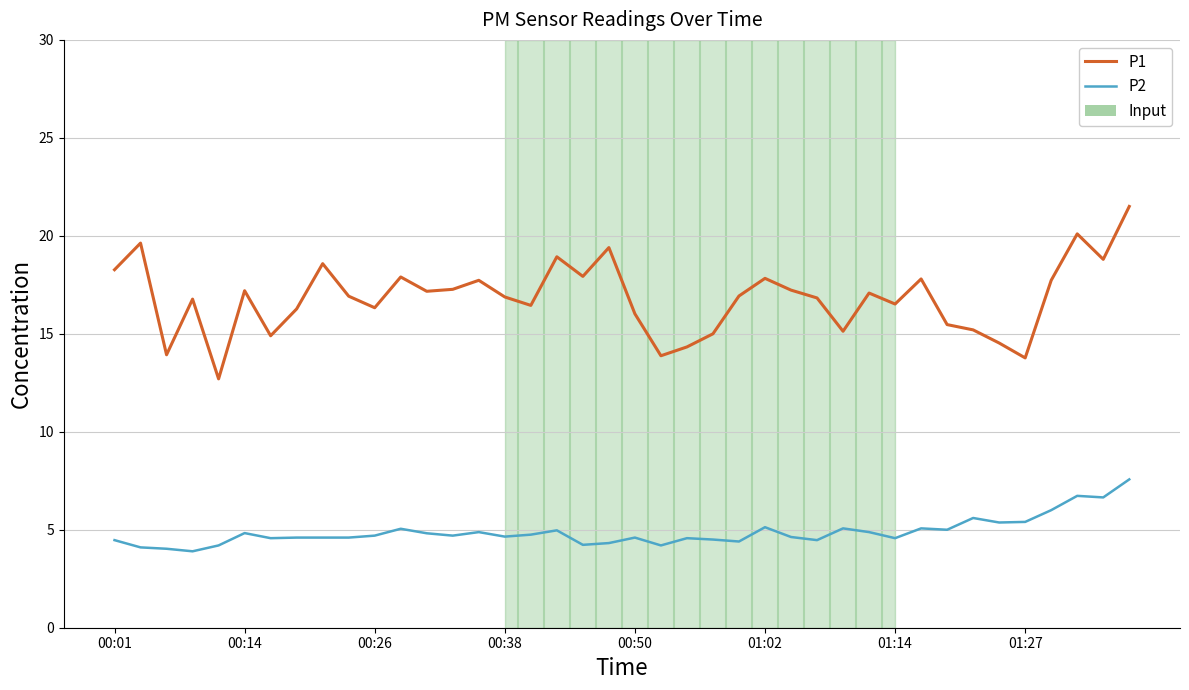

True or false: P2 and P1 intersect in this chart.

False